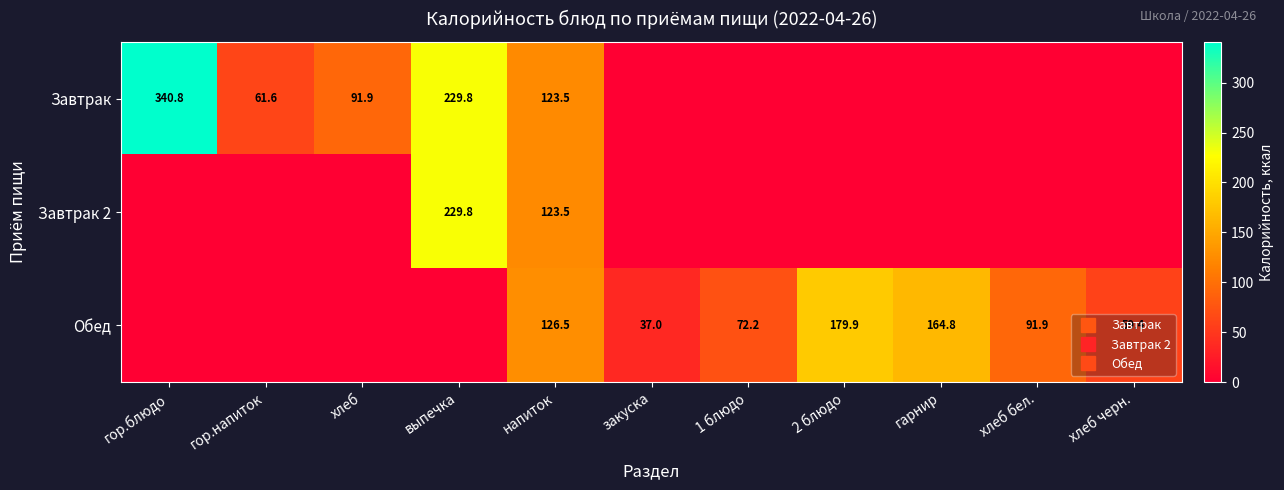

Which has a higher value, хлеб бел. or 1 блюдо?

хлеб бел.